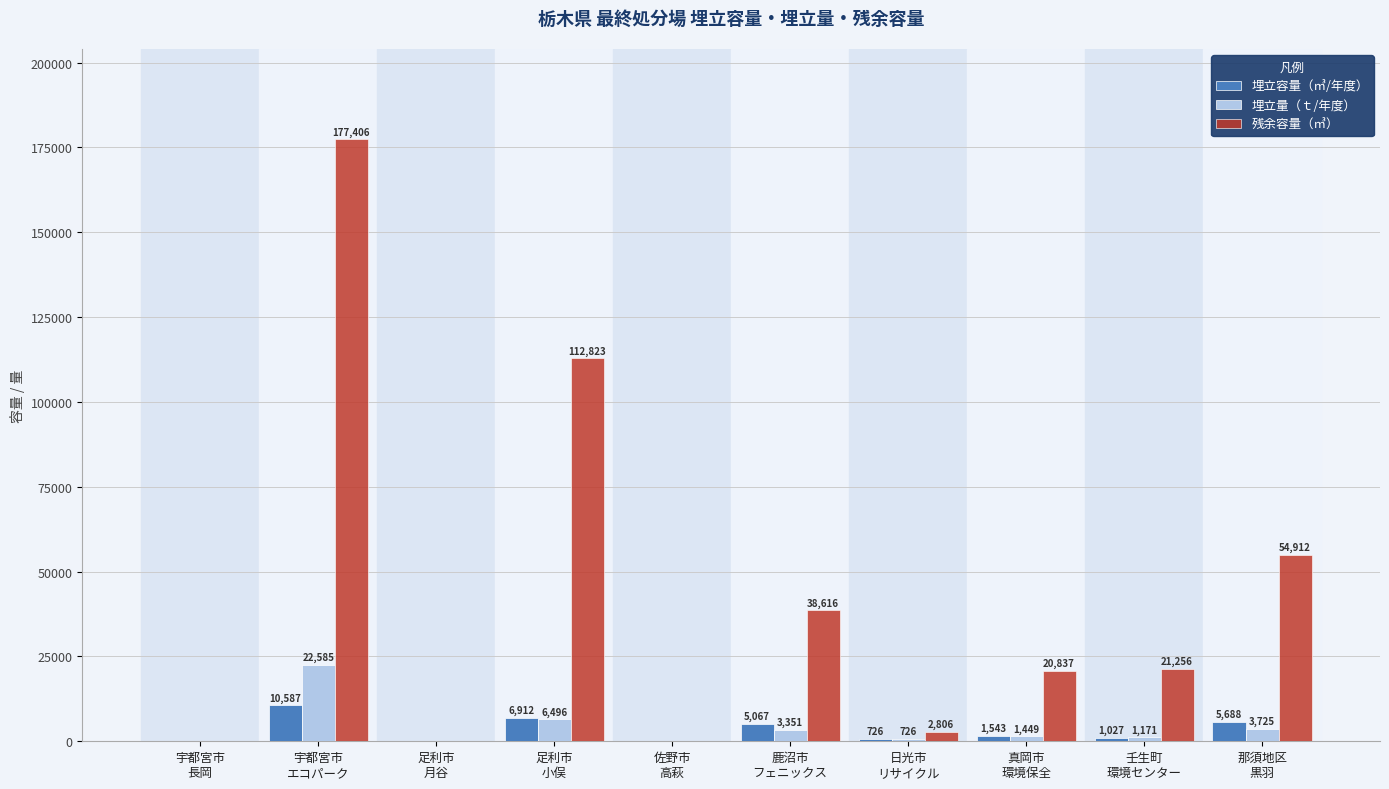

Which series has the largest total across all categories?

残余容量（㎥）